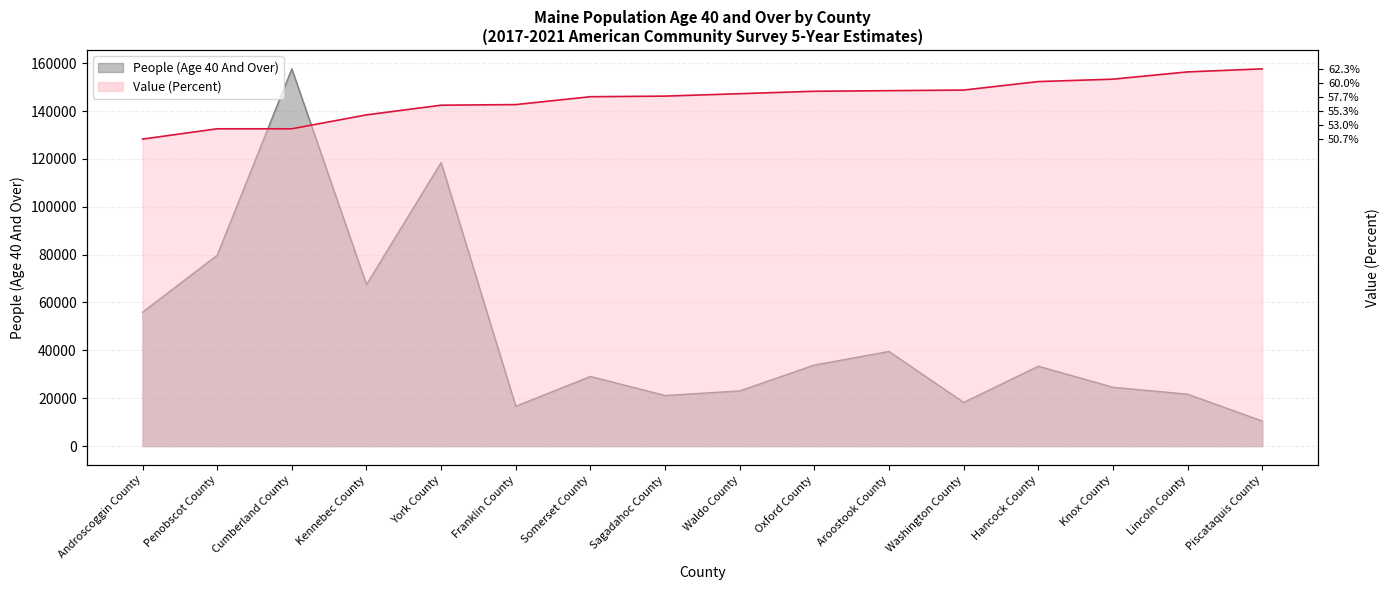

What is the approximate value of Value (Percent) at Somerset County, to the nearest 50?

146000